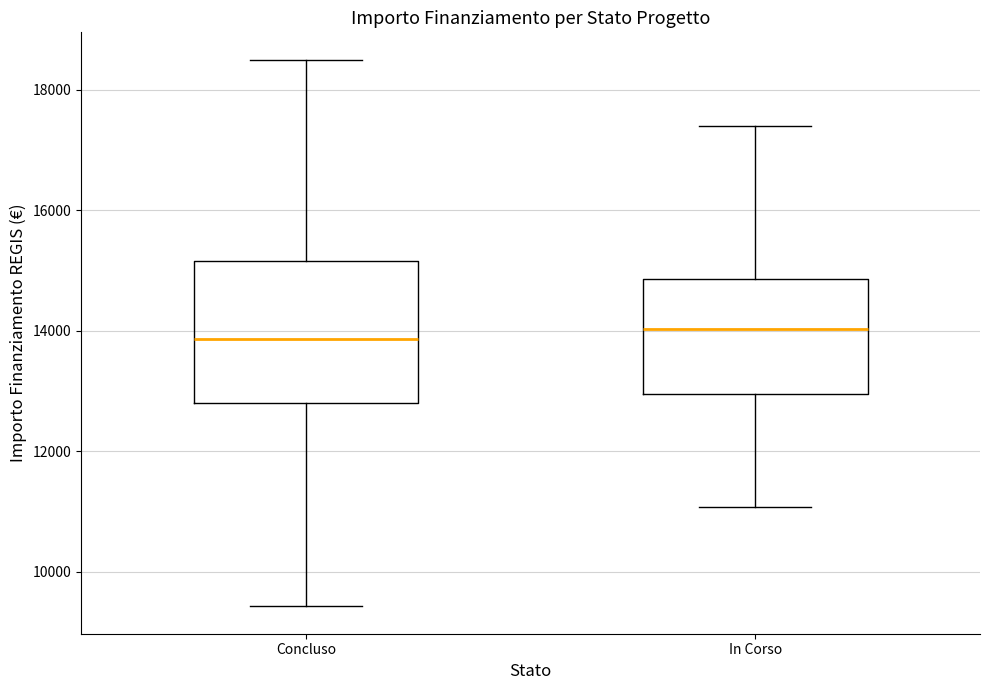

Which box is the tallest, from its lower edge to its upper edge?

Concluso